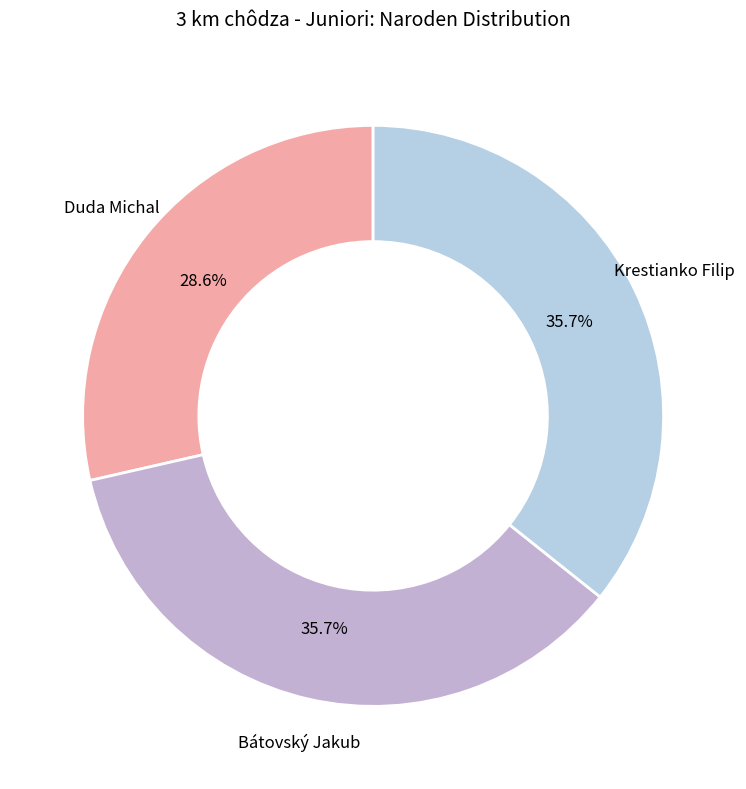

Count the number of slices in the pie.

3